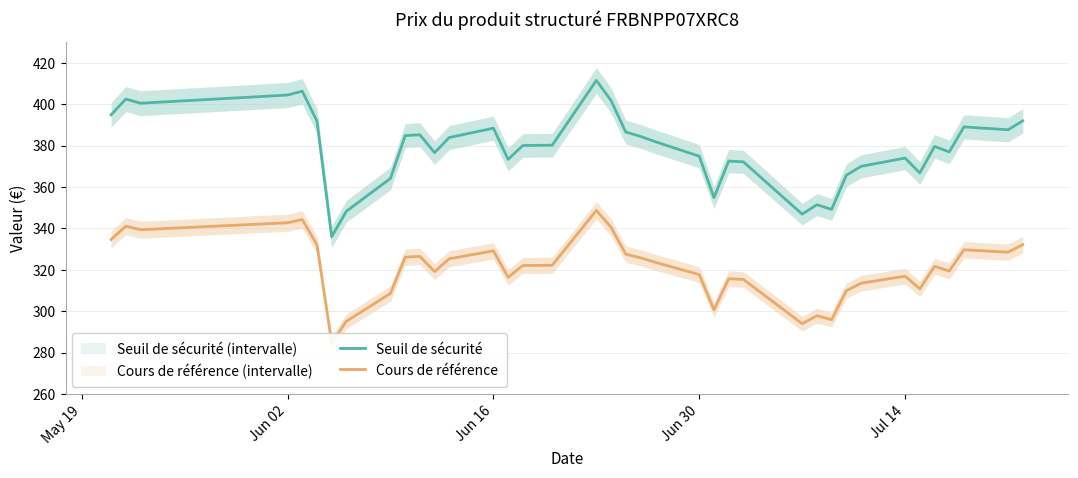

What is the minimum value for Seuil de sécurité?

335.9